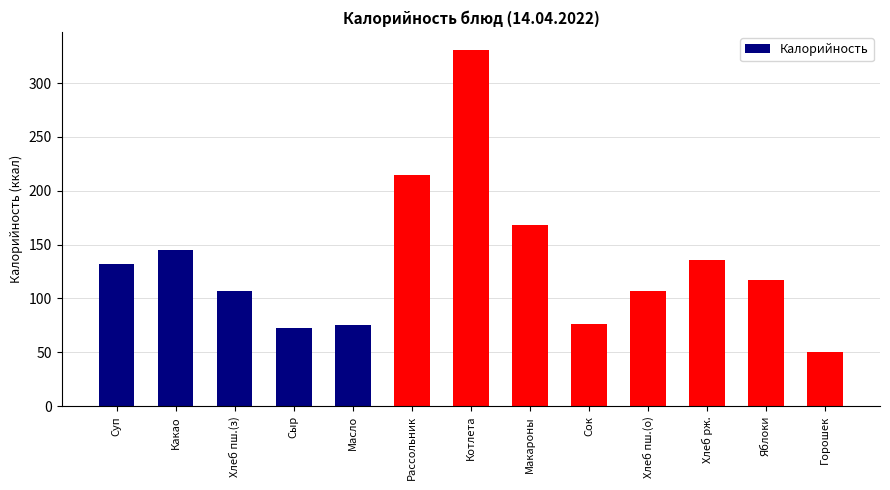

What is the label of the 6th bar from the left?

Рассольник